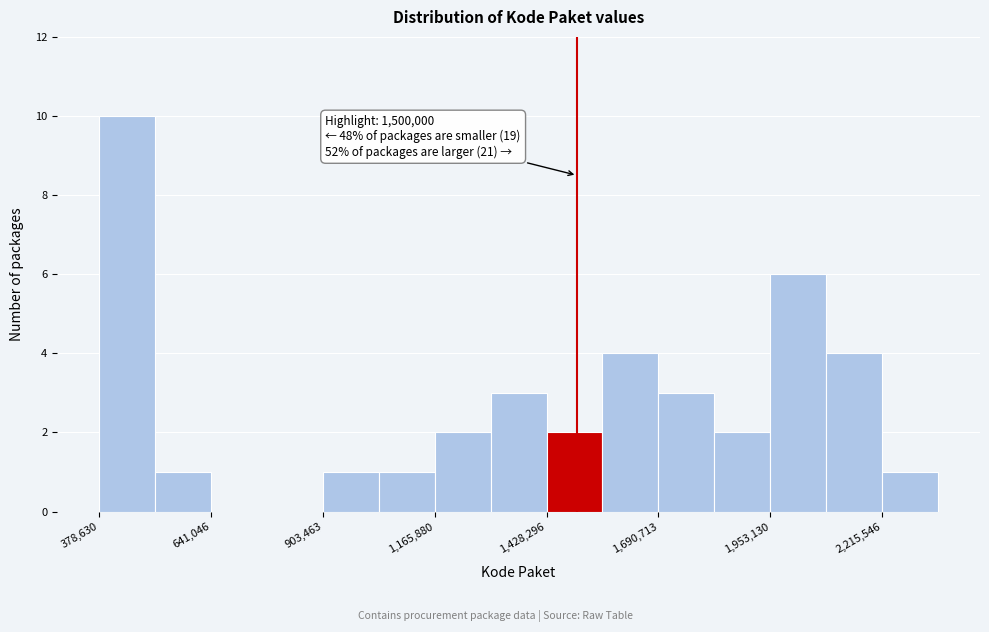

Read against the x-axis, roughly where is the centre of the tallest bar?

450000